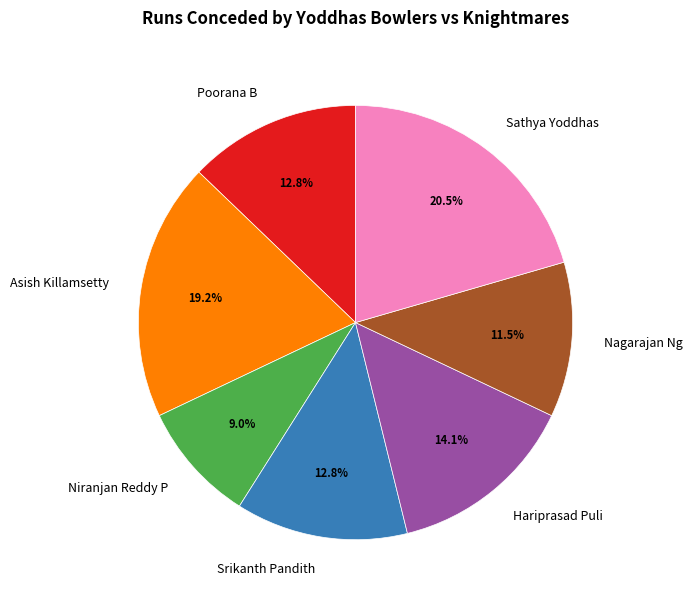

What percentage is the Asish Killamsetty slice, to the nearest percent?

19%